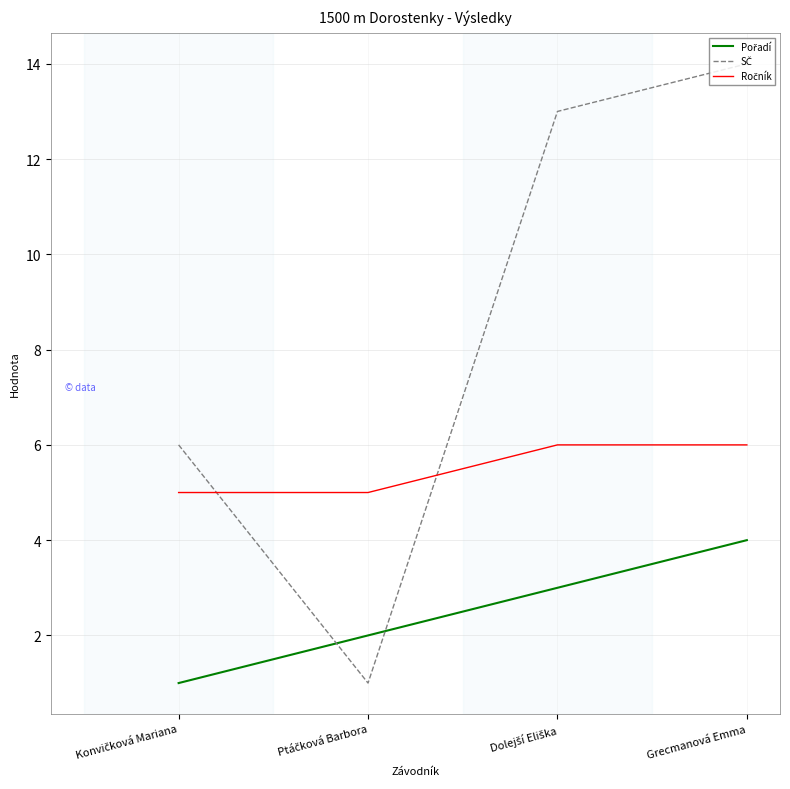

At which category is the sum across all series the highest?

Grecmanová Emma